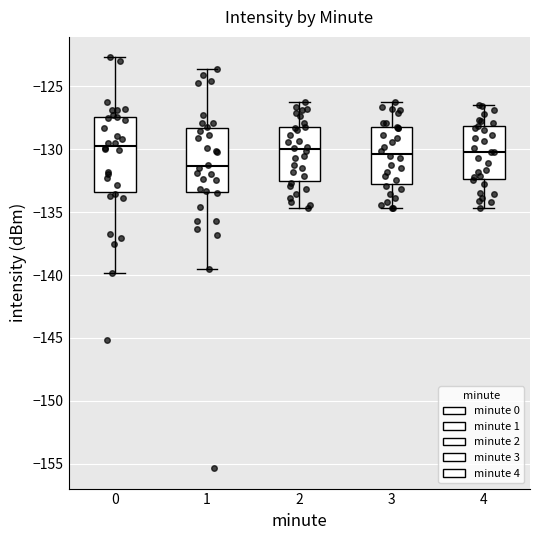

Where is the lower edge of the box at x = 2 on the y-axis? The values are not printed on the chart, so give them approximately, as read against the axis.

-132.5